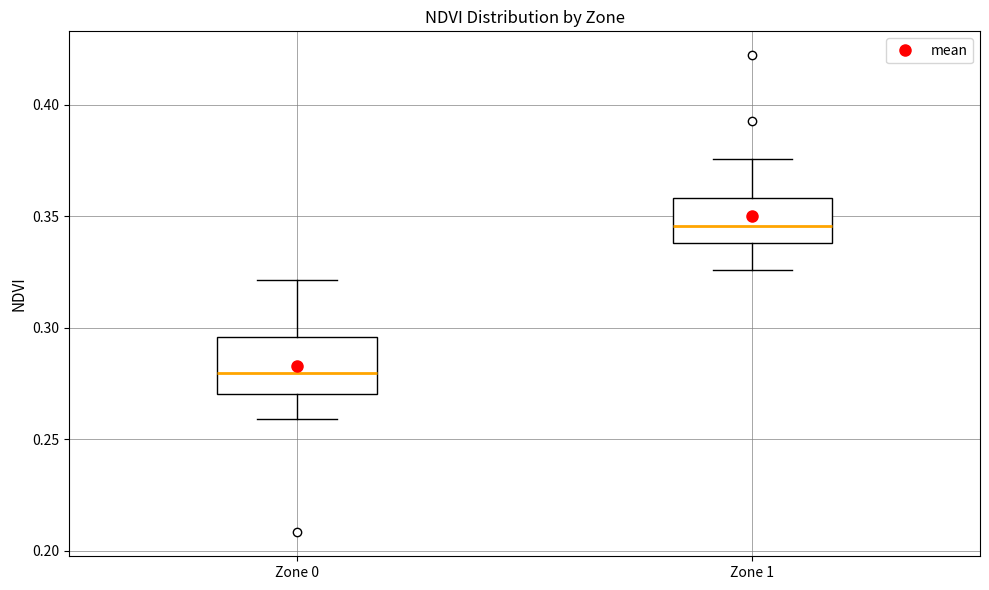

Reading left to right, transcribe this box plot: for each box, give where its median line is, the range the box spans, and where its two whiskers end, as read against the y-axis. The values are not printed on the chart, so give them approximately, as read against the axis.

Zone 0: median 0.280, box 0.270 to 0.295, whiskers 0.260 to 0.320
Zone 1: median 0.345, box 0.340 to 0.360, whiskers 0.325 to 0.375